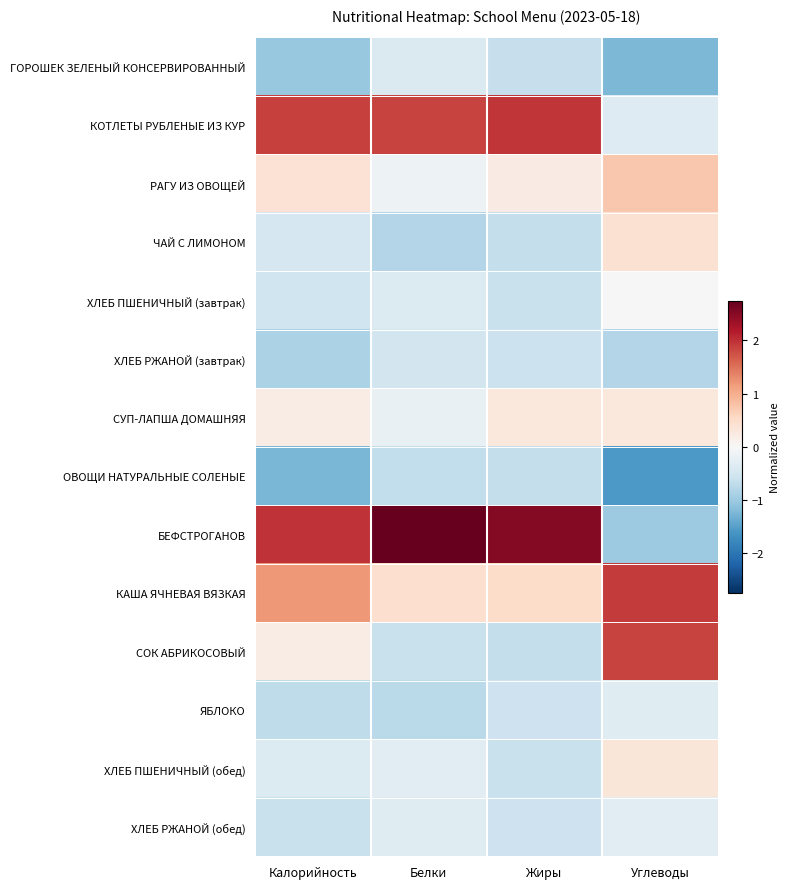

Reading left to right, what are all the values shown in this chart?

ГОРОШЕК ЗЕЛЕНЫЙ КОНСЕРВИРОВАННЫЙ: Калорийность=-1.0	Белки=-0.4	Жиры=-0.6	Углеводы=-1.2
КОТЛЕТЫ РУБЛЕНЫЕ ИЗ КУР: Калорийность=1.9	Белки=1.9	Жиры=2.0	Углеводы=-0.3
РАГУ ИЗ ОВОЩЕЙ: Калорийность=0.4	Белки=-0.1	Жиры=0.2	Углеводы=0.7
ЧАЙ С ЛИМОНОМ: Калорийность=-0.5	Белки=-0.8	Жиры=-0.6	Углеводы=0.4
ХЛЕБ ПШЕНИЧНЫЙ (завтрак): Калорийность=-0.5	Белки=-0.4	Жиры=-0.6	Углеводы=-0.0
ХЛЕБ РЖАНОЙ (завтрак): Калорийность=-0.9	Белки=-0.5	Жиры=-0.6	Углеводы=-0.8
СУП-ЛАПША ДОМАШНЯЯ: Калорийность=0.2	Белки=-0.2	Жиры=0.3	Углеводы=0.3
ОВОЩИ НАТУРАЛЬНЫЕ СОЛЕНЫЕ: Калорийность=-1.3	Белки=-0.7	Жиры=-0.6	Углеводы=-1.6
БЕФСТРОГАНОВ: Калорийность=2.0	Белки=2.7	Жиры=2.5	Углеводы=-1.0
КАША ЯЧНЕВАЯ ВЯЗКАЯ: Калорийность=1.2	Белки=0.5	Жиры=0.5	Углеводы=1.9
СОК АБРИКОСОВЫЙ: Калорийность=0.2	Белки=-0.6	Жиры=-0.6	Углеводы=1.9
ЯБЛОКО: Калорийность=-0.7	Белки=-0.7	Жиры=-0.6	Углеводы=-0.3
ХЛЕБ ПШЕНИЧНЫЙ (обед): Калорийность=-0.4	Белки=-0.3	Жиры=-0.6	Углеводы=0.3
ХЛЕБ РЖАНОЙ (обед): Калорийность=-0.6	Белки=-0.3	Жиры=-0.6	Углеводы=-0.3